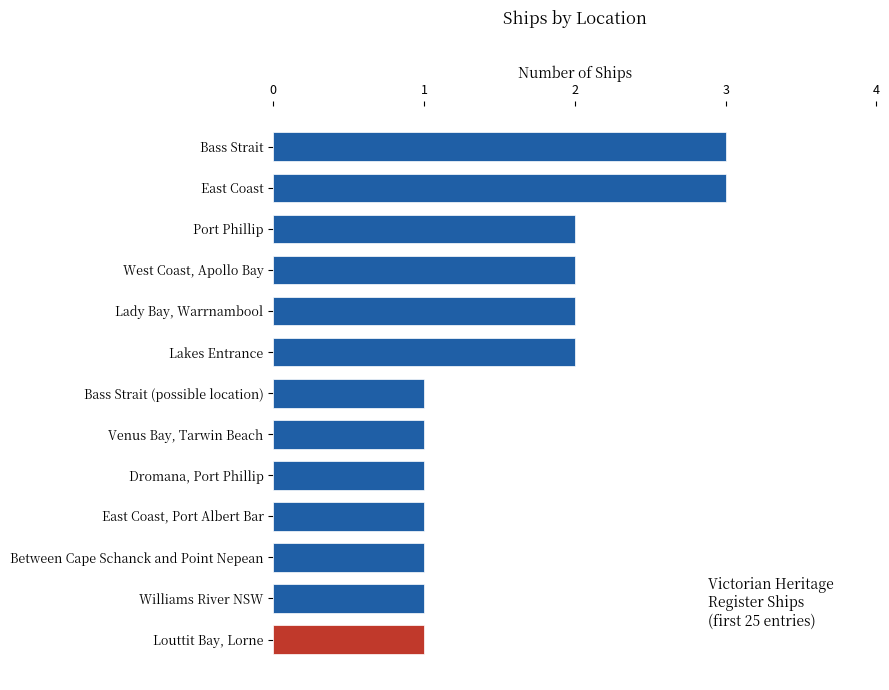

What is the ratio of the value at Dromana, Port Phillip to the value at Port Phillip?

0.5